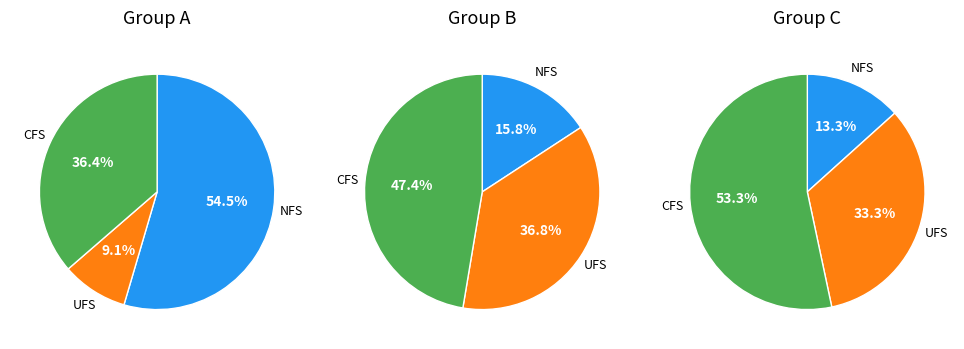

To the nearest percent, what is the difference between the 0 and 2 slice percentages?

29%